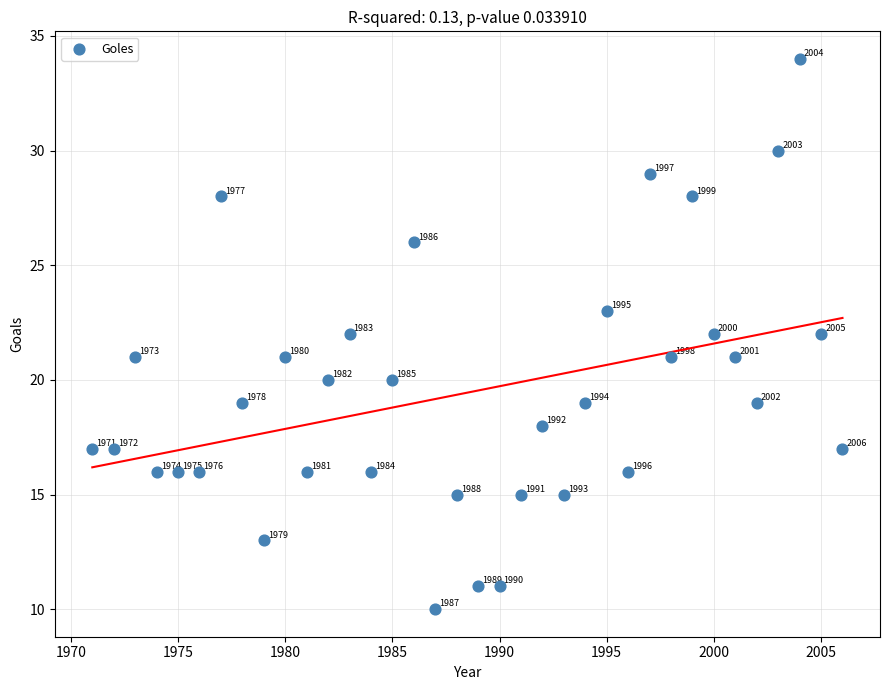

What is the range of Y values (max minus min)?

24